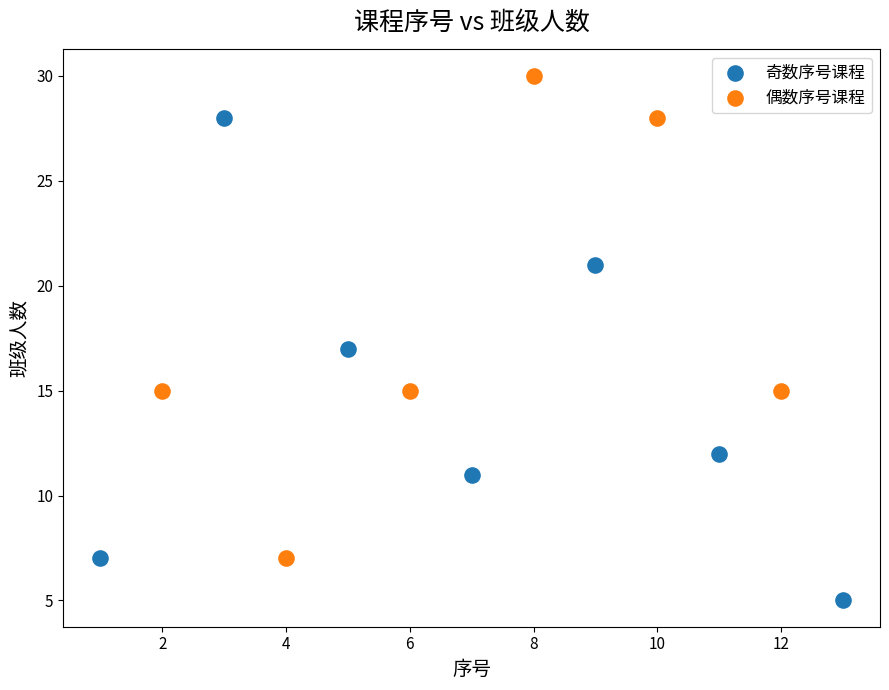

Which series reaches the maximum Y coordinate?

偶数序号课程